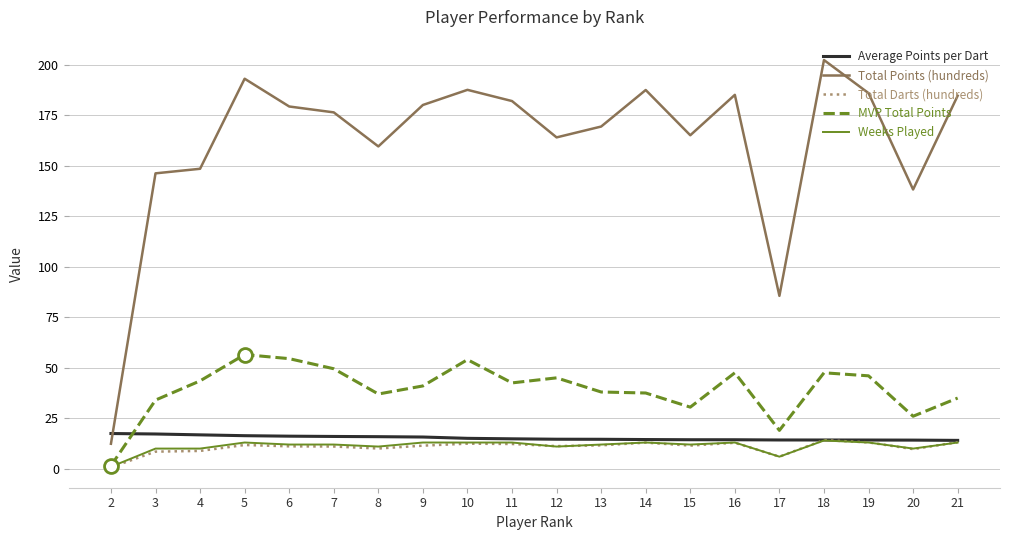

Which series has the largest total across all categories?

Total Points (hundreds)